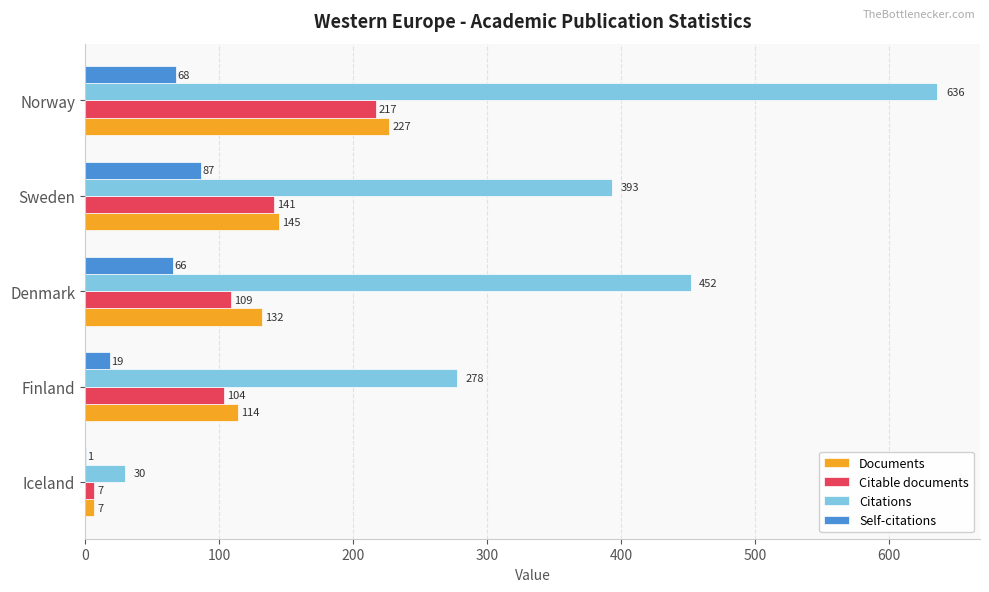

What are all the series names shown in the legend?

Documents, Citable documents, Citations, Self-citations